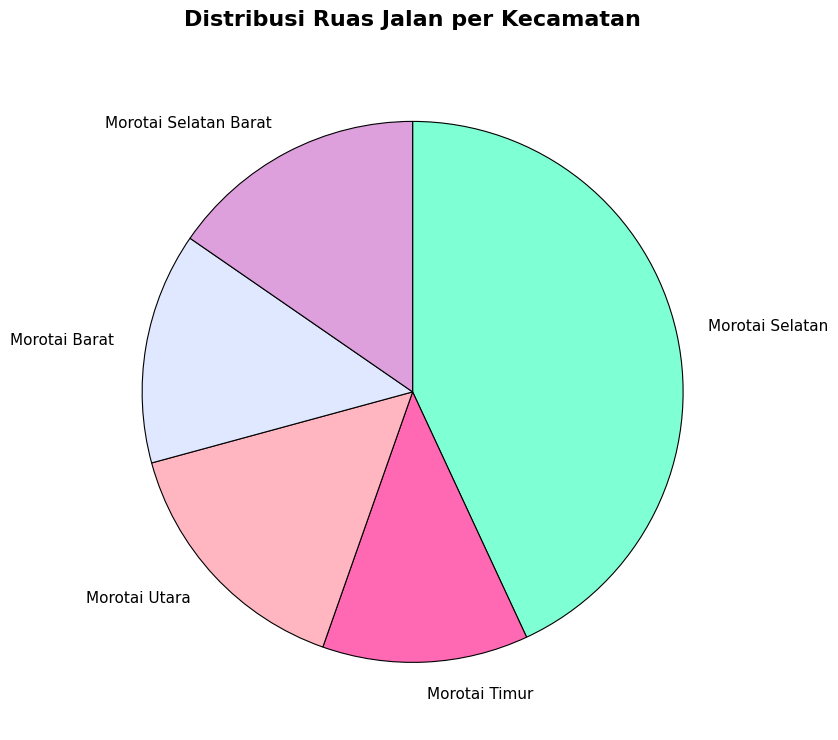

Is the sum of Morotai Selatan Barat and Morotai Barat greater than half?

No